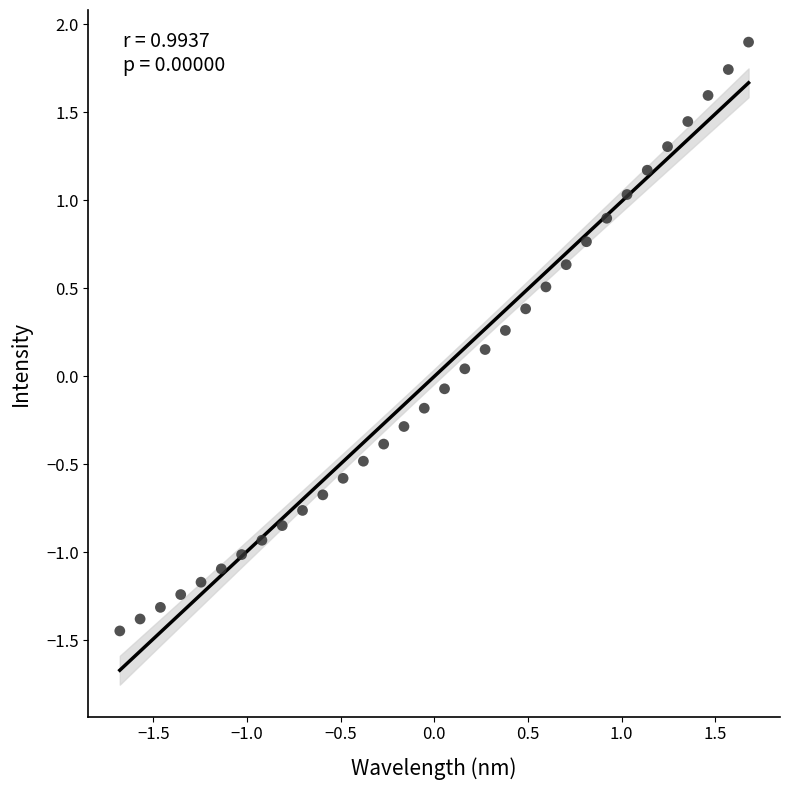

What is the range of X values (max minus min)?

3.4